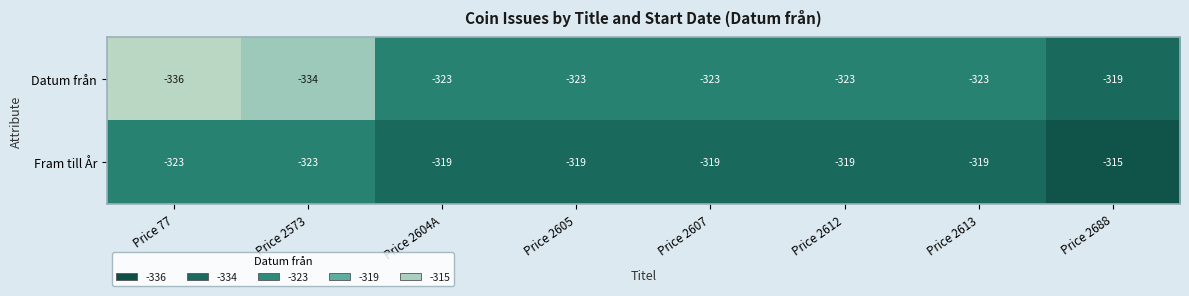

The value of Datum från at Price 2613 is -119. True or false?

False